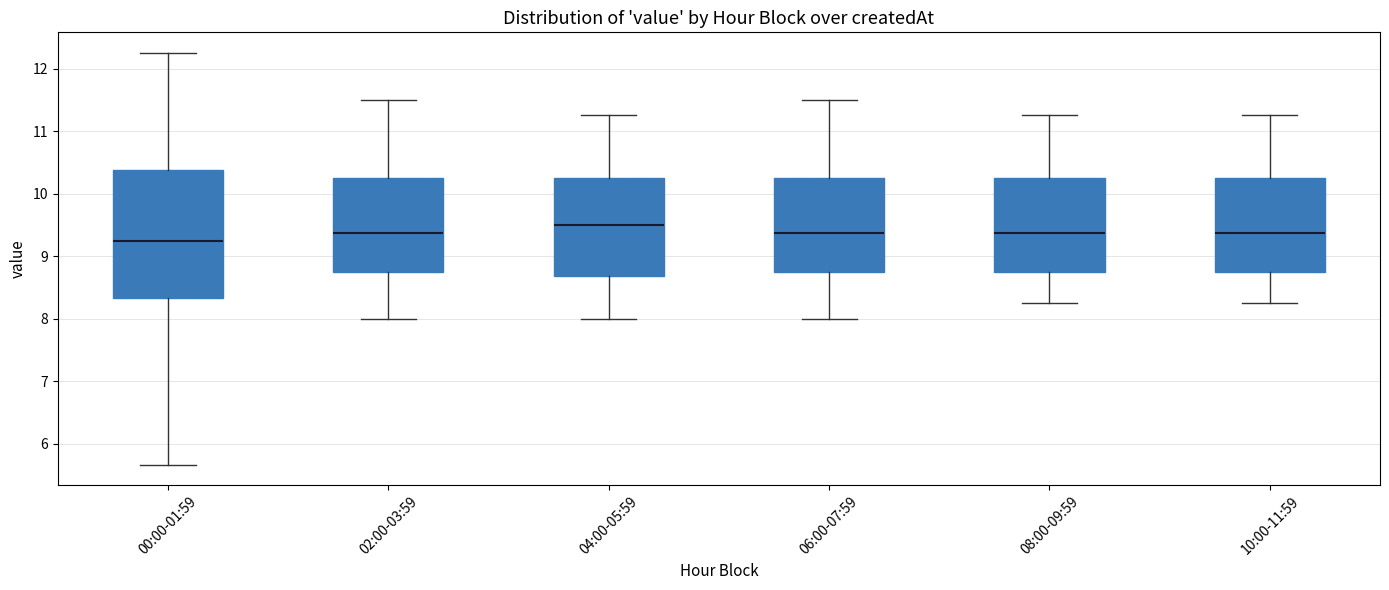

Where is the upper edge of the box for 10:00-11:59 on the y-axis? The values are not printed on the chart, so give them approximately, as read against the axis.

10.3